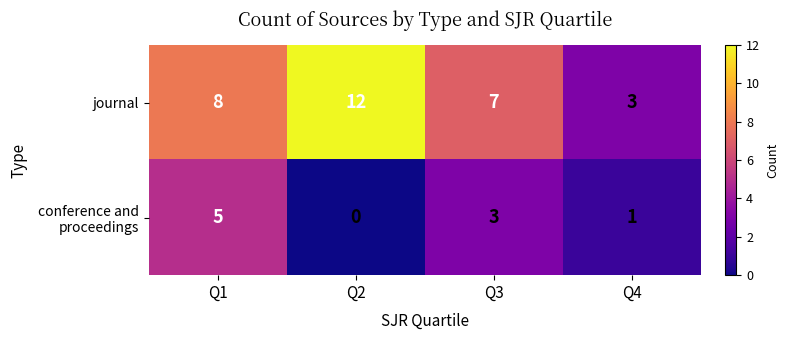

What is the sum of the journal values at Q1 and Q2?

20